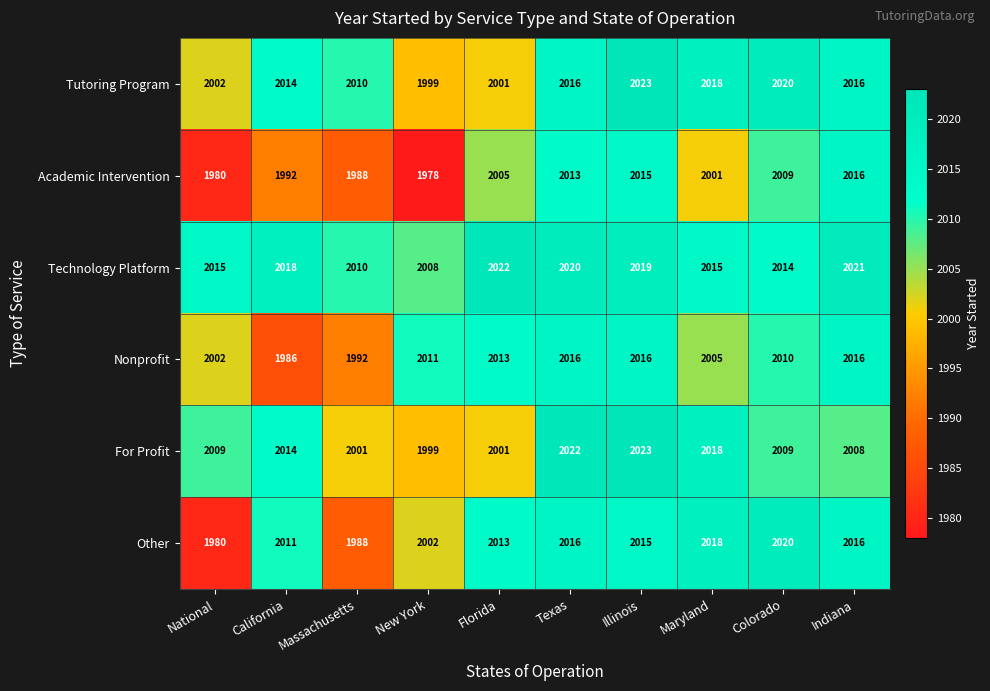

The value of Nonprofit at Massachusetts is 459. True or false?

False